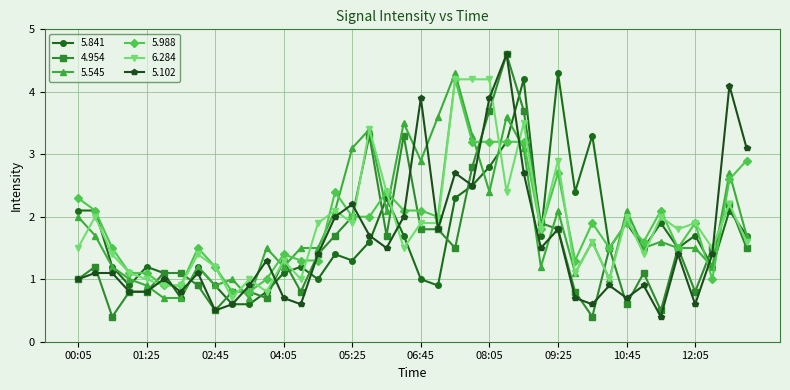

What is the value of the 5.841 point at the 26th from the left?

3.2